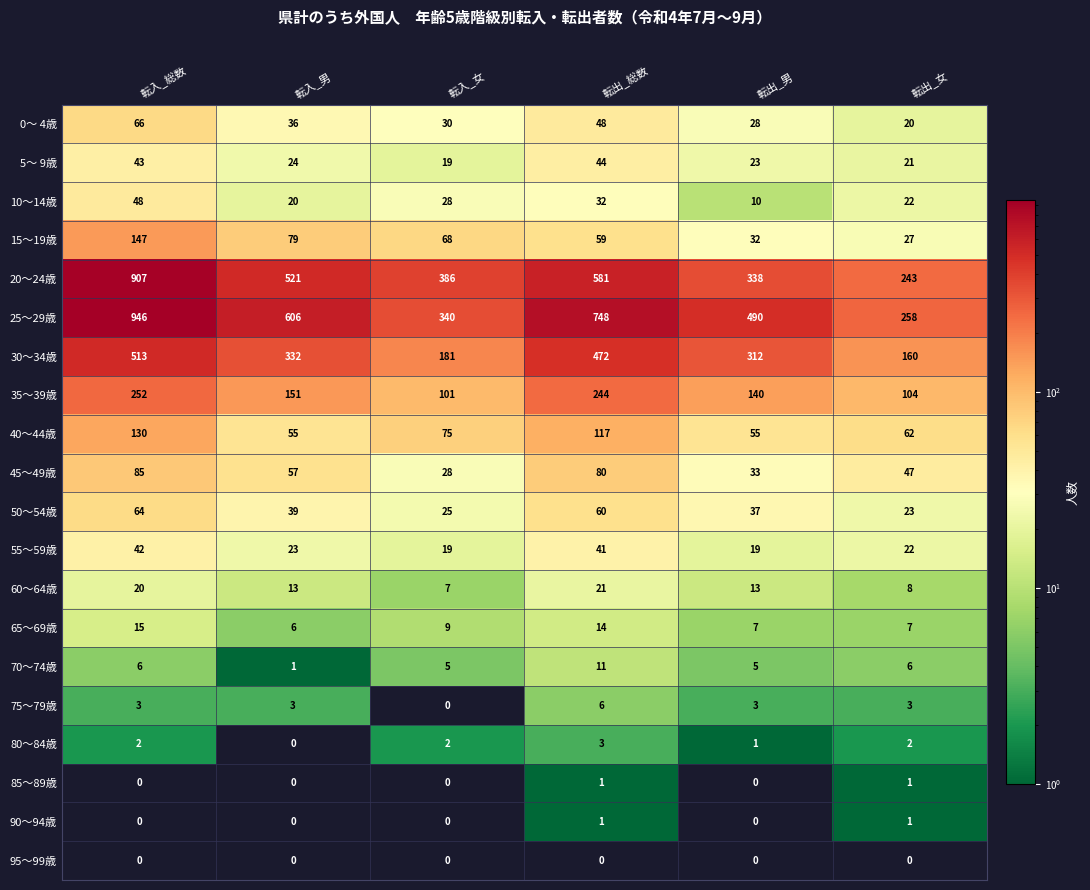

Is it true that 50～54歳 equals 22 at 転入_男?

False